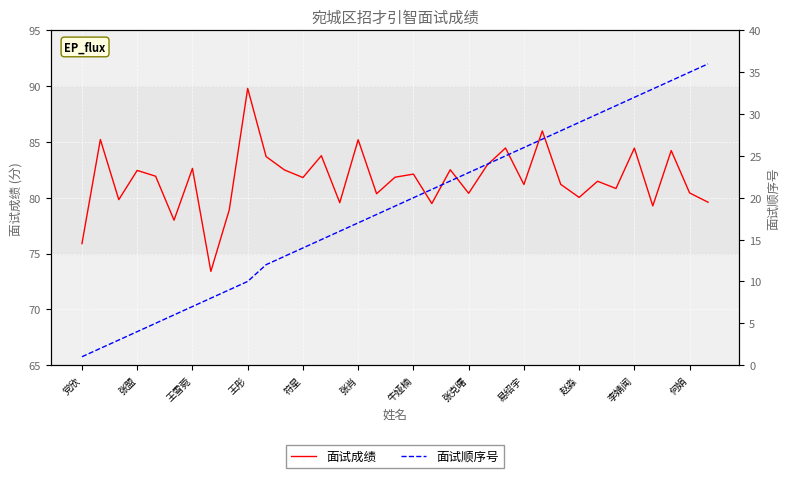

True or false: 面试成绩 has more than 1 points higher than both neighbors.

True